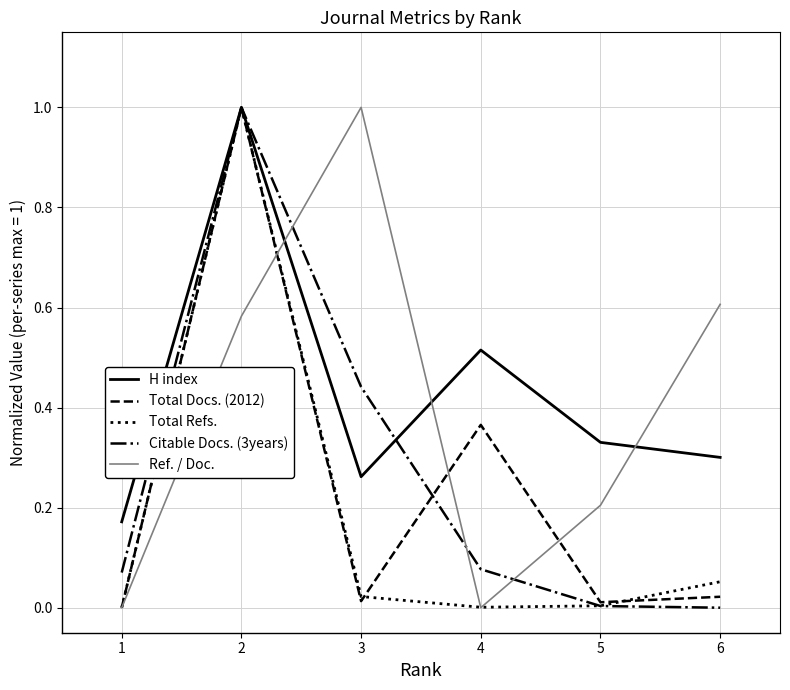

Does the chart have visible grid lines?

Yes